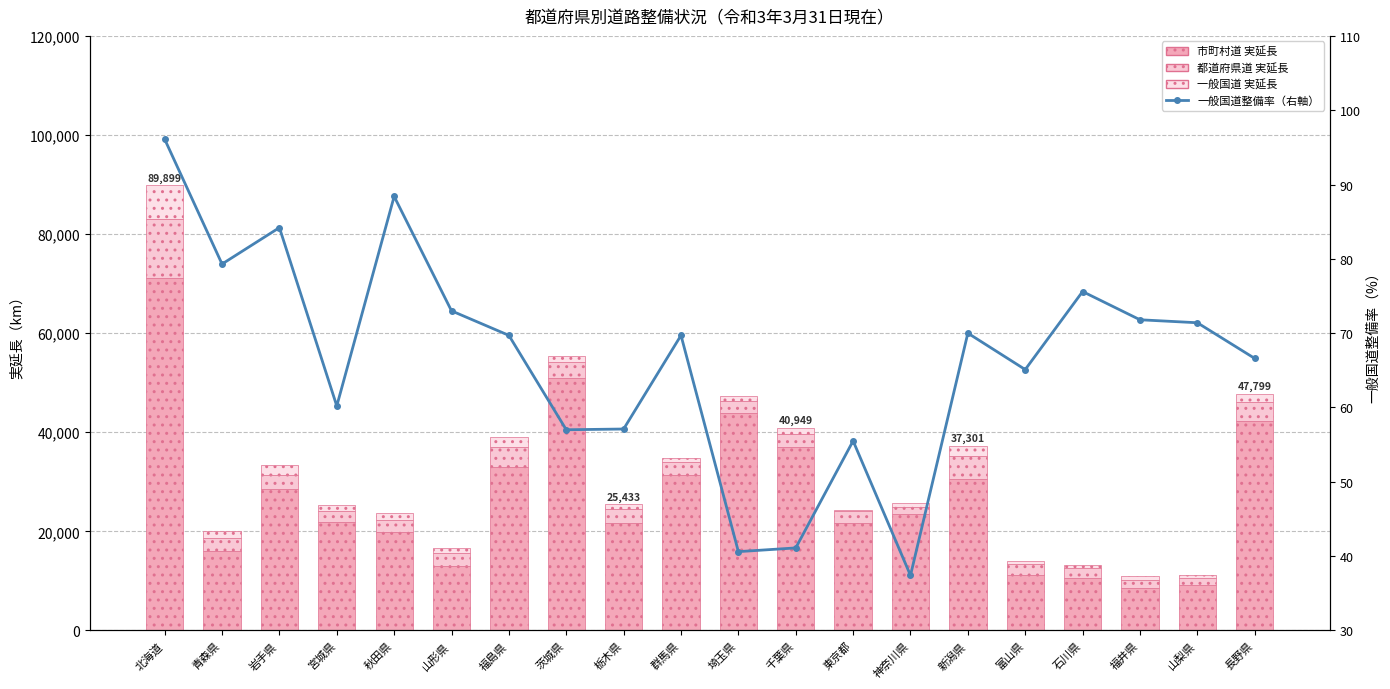

Which series has the largest range (max minus min)?

市町村道 実延長